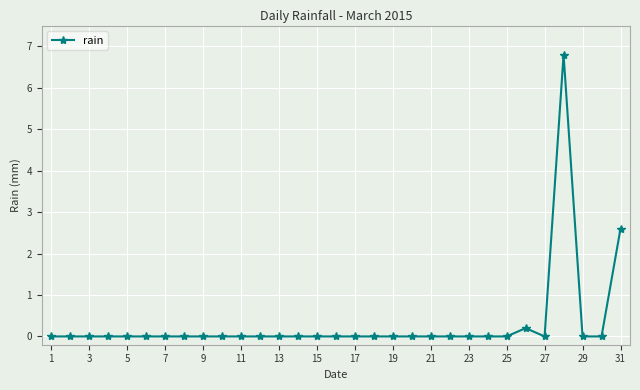

True or false: the data has more than 0 interior local peaks.

True